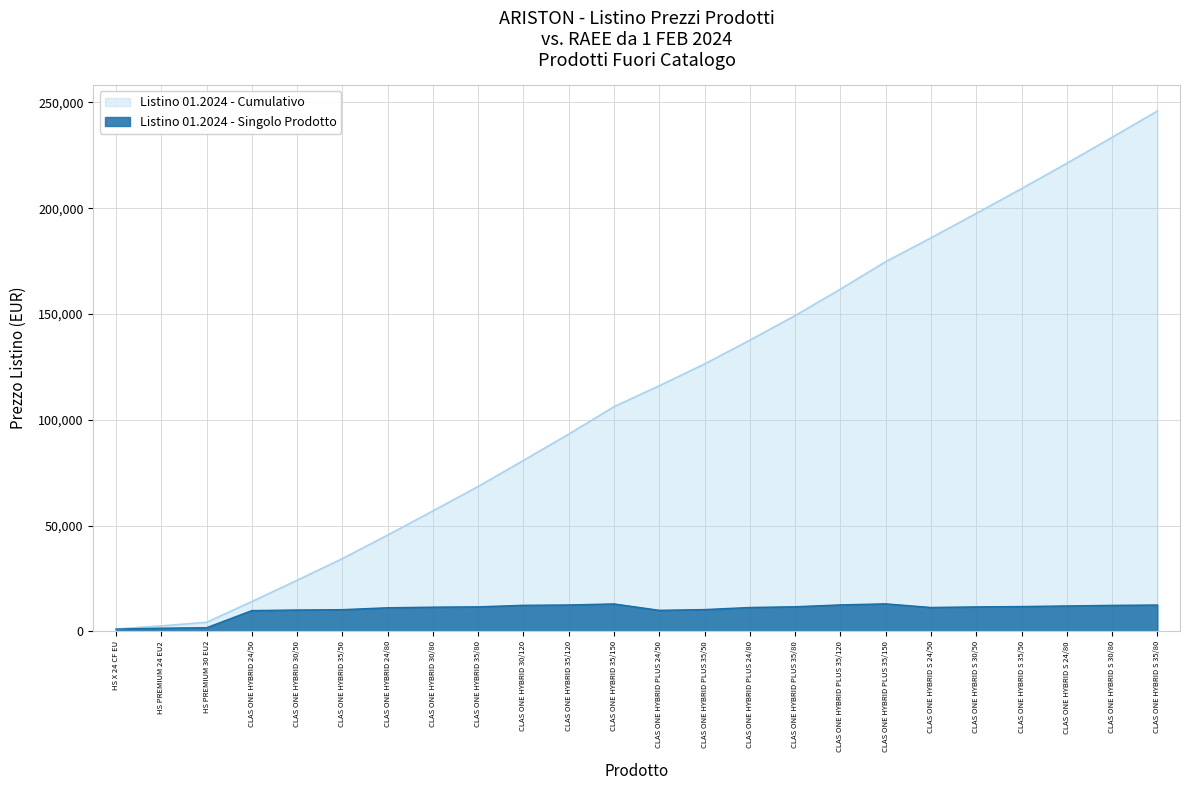

The value at CLAS ONE HYBRID 35/50 is 10234. True or false?

True